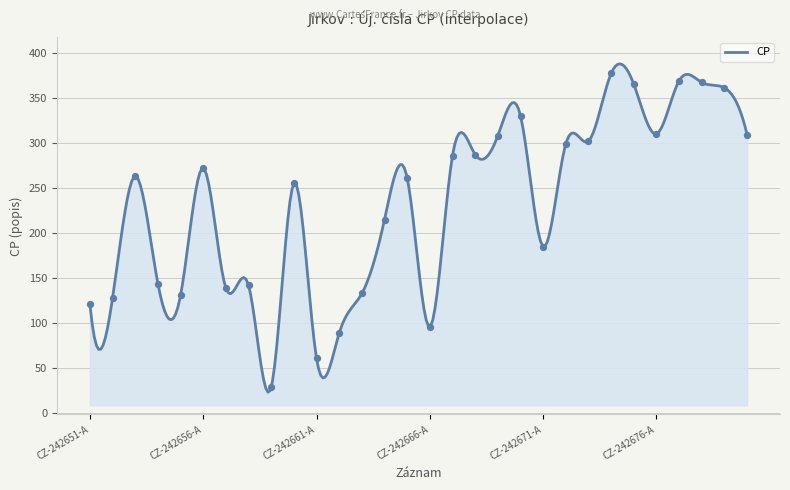

What is the ratio of the value at CZ-242652-A to the value at CZ-242673-A?

0.4